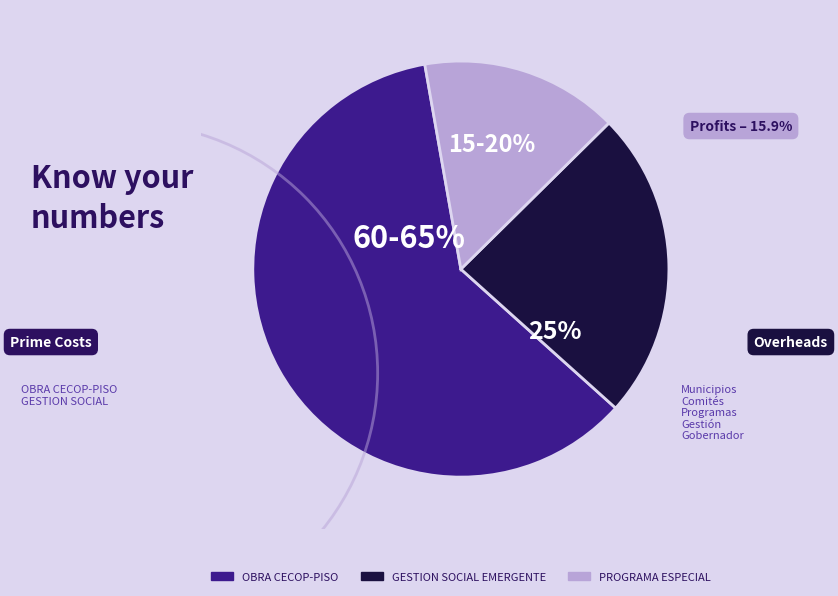

Is the sum of PROGRAMA ESPECIAL and OBRA CECOP-PISO greater than half?

Yes